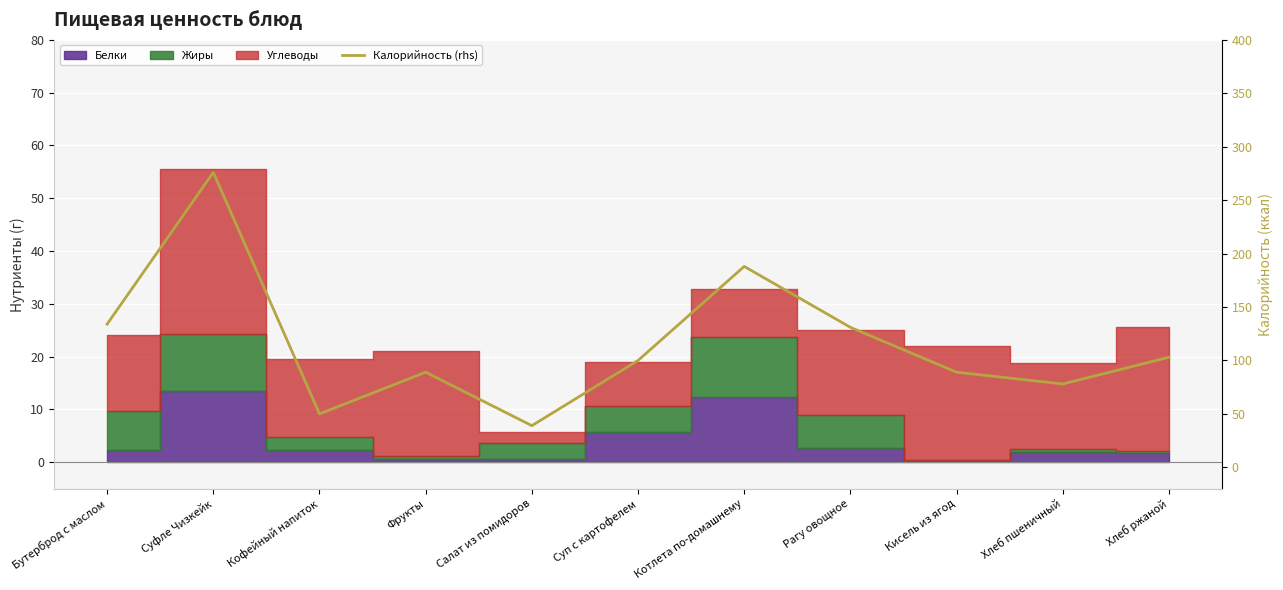

Which label corresponds to the largest value in the chart?

Суфле Чизкейк